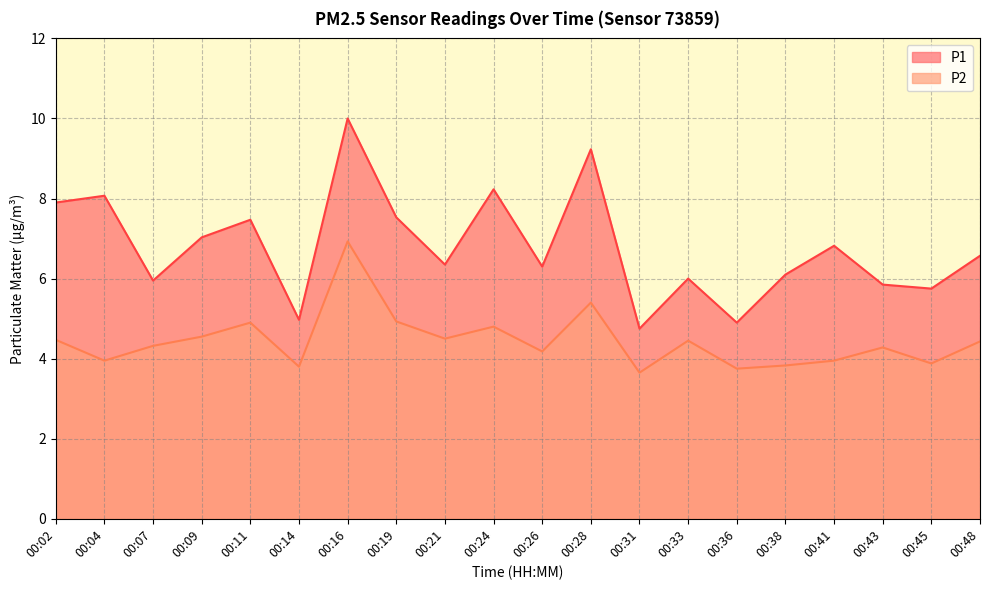

How many series are shown in this chart?

2